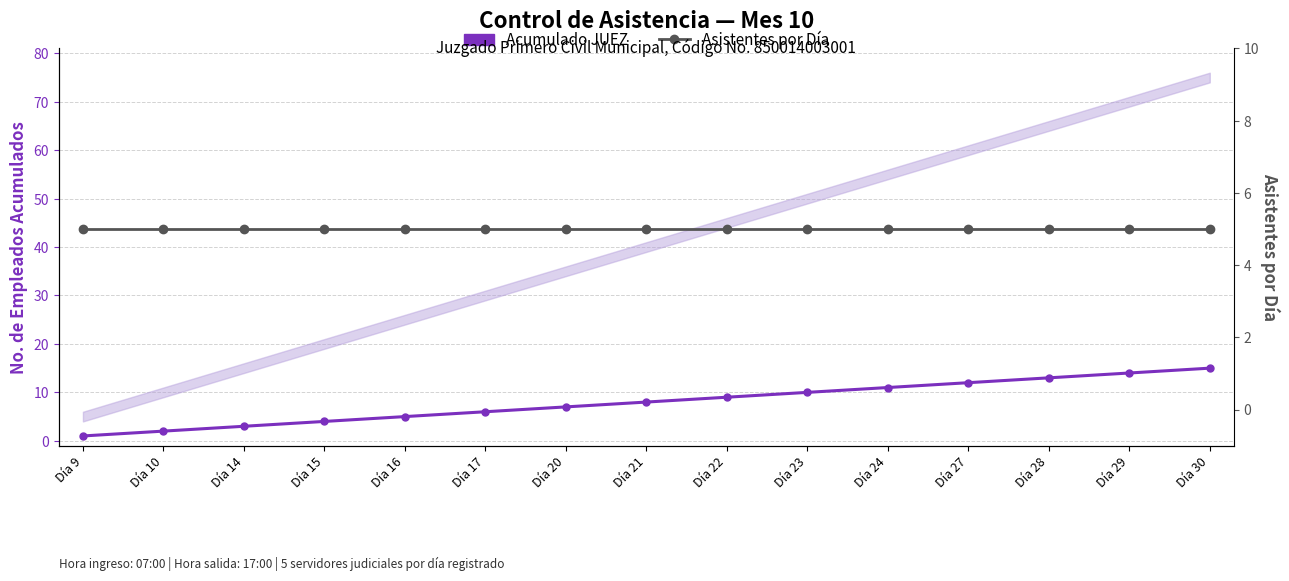

How many data points does each series have?

15